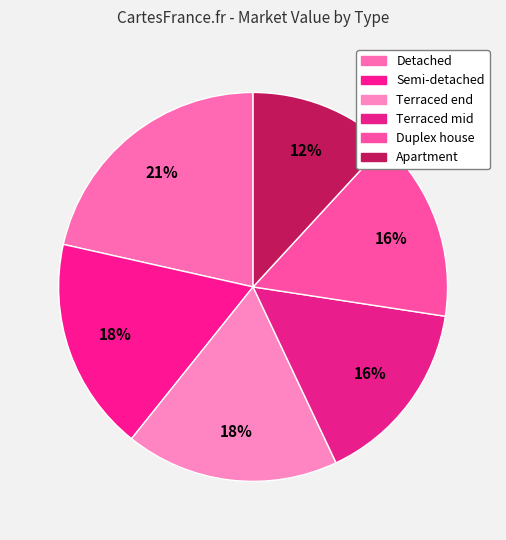

Count the number of slices in the pie.

6